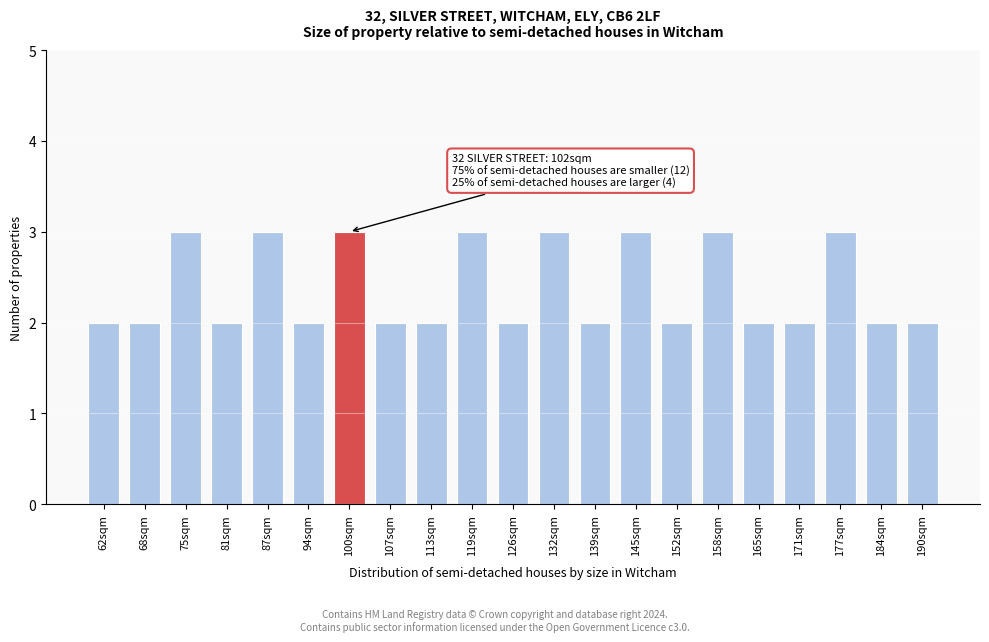

Reading left to right, list all the values displayed in this chart.

2	2	3	2	3	2	3	2	2	3	2	3	2	3	2	3	2	2	3	2	2